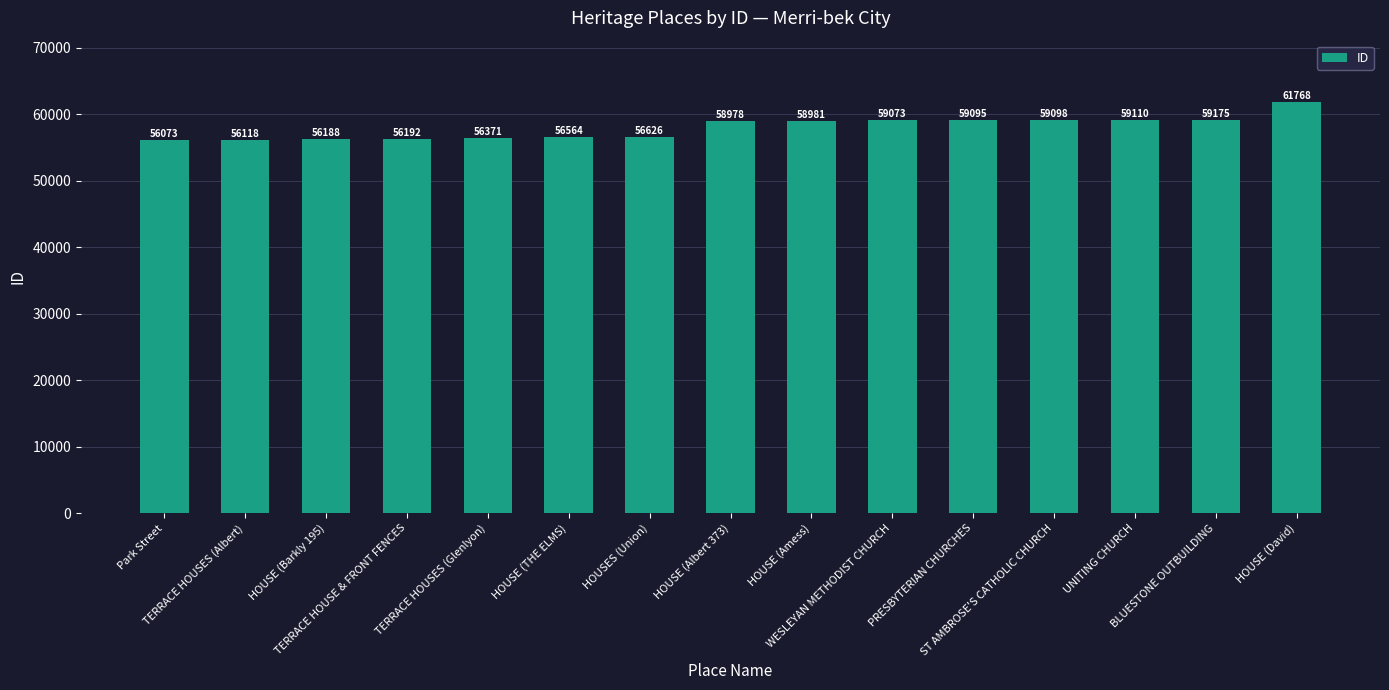

What is the average value?

57961